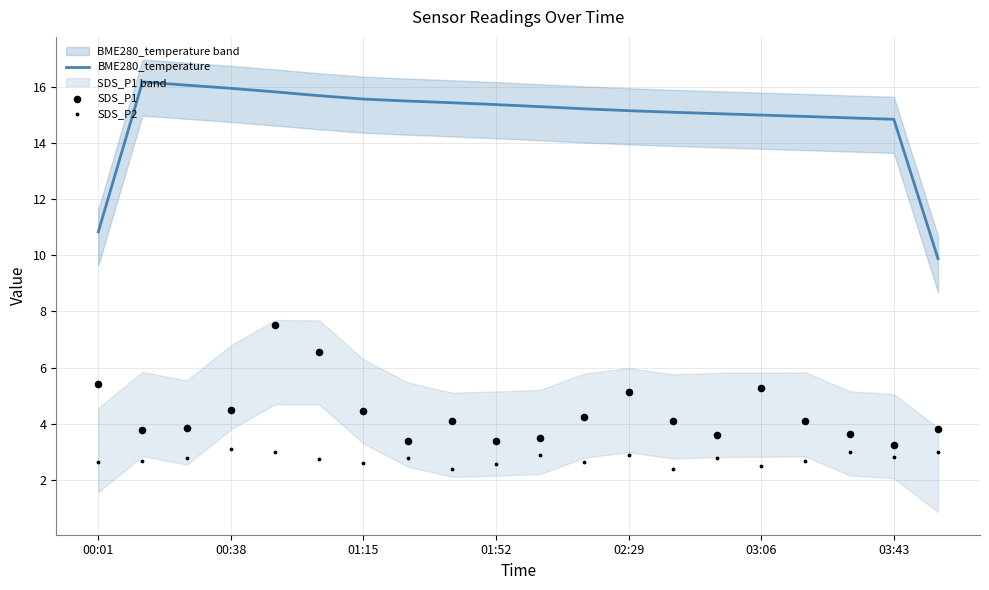

What is the maximum value for BME280_temperature?

16.2